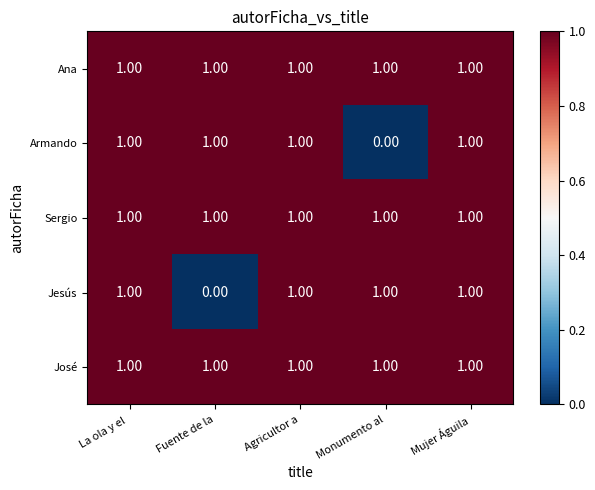

What is the sum of all José values?

5